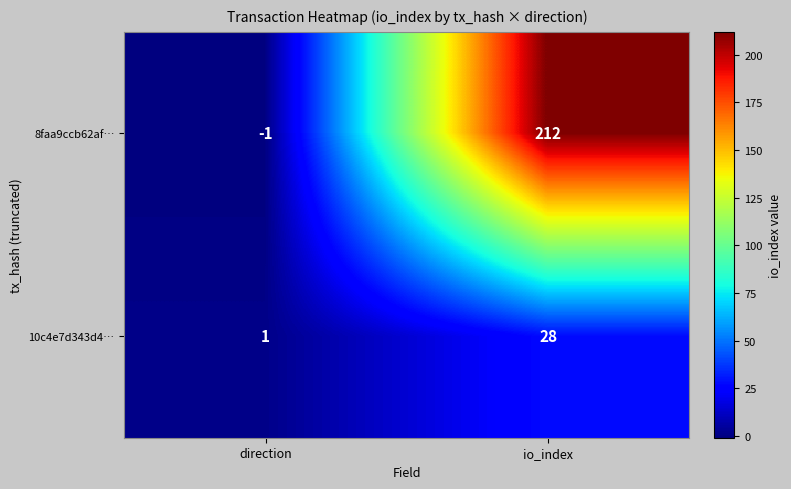

What is the spread (max minus min) of values at direction?

2